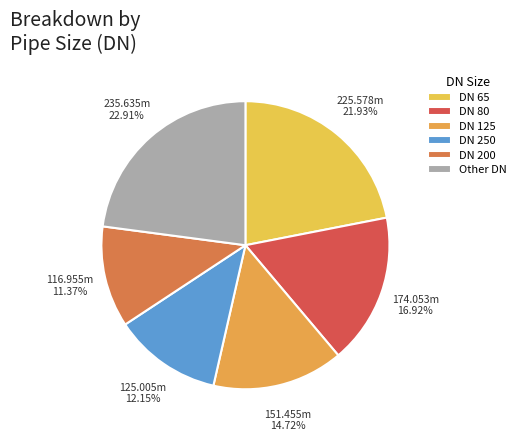

Count the number of slices in the pie.

6